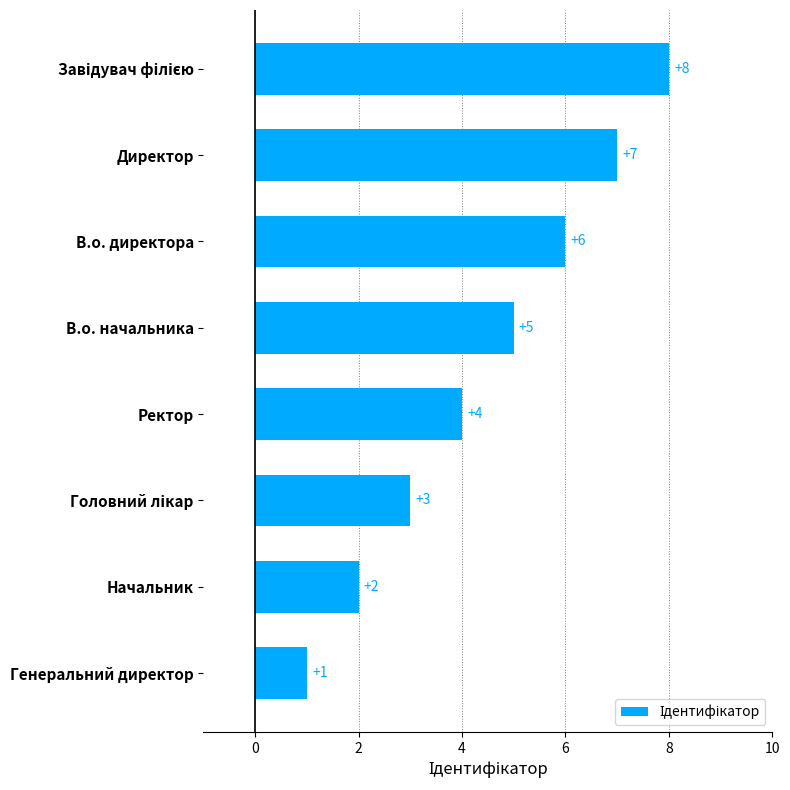

Where is the data nearest to the value 4?

Ректор